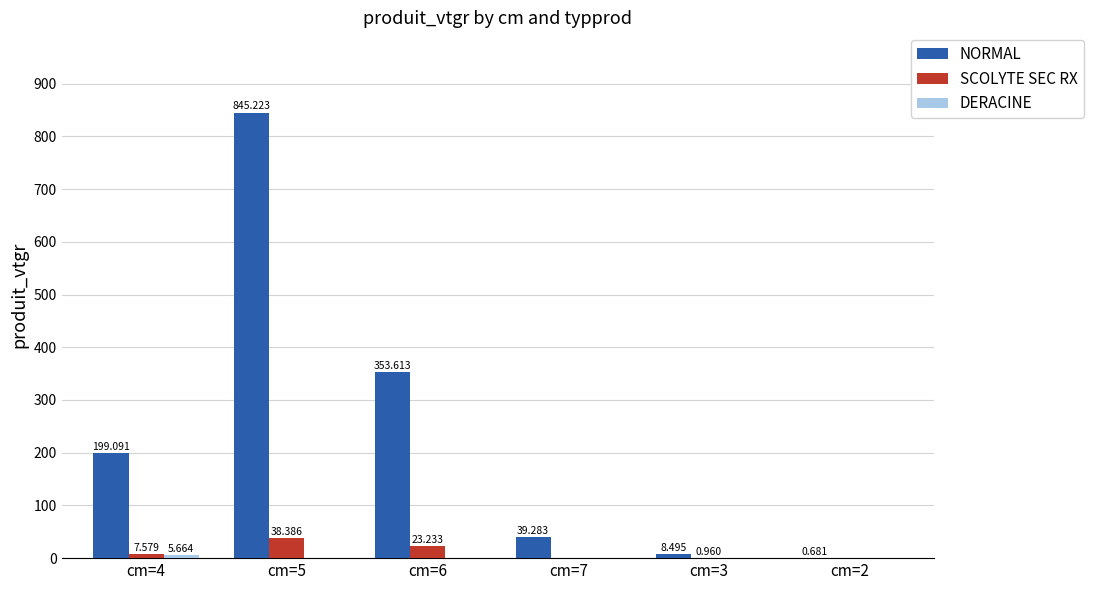

Which series has the largest total across all categories?

NORMAL